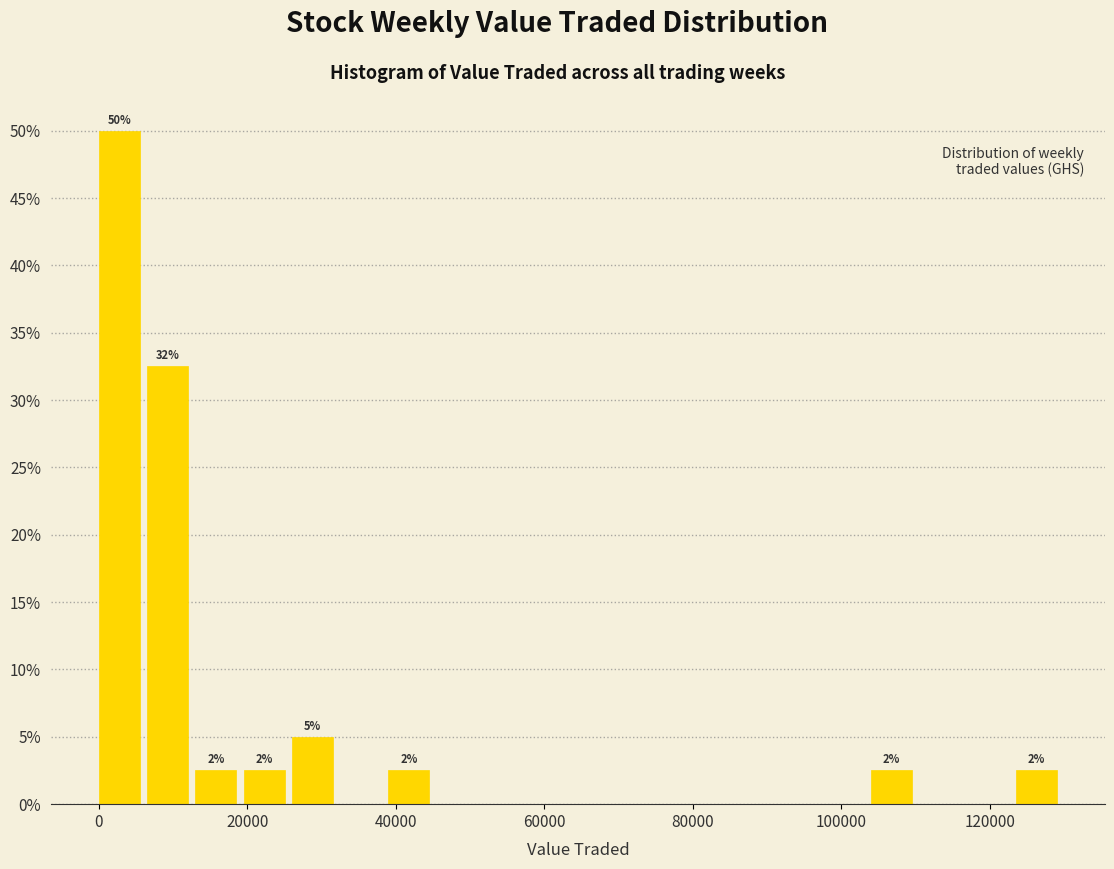

Read against the x-axis, roughly where is the centre of the tallest bar?

2000